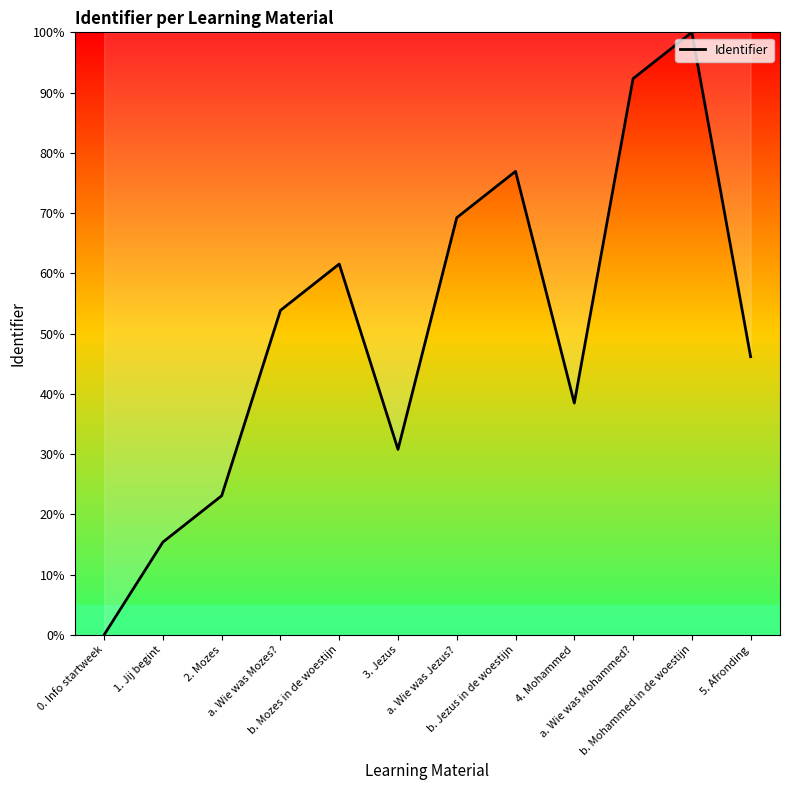

Reading right to left, transcribe all the data shown in this chart.

46.2	100.0	92.3	38.5	76.9	69.2	30.8	61.5	53.8	23.1	15.4	0.0